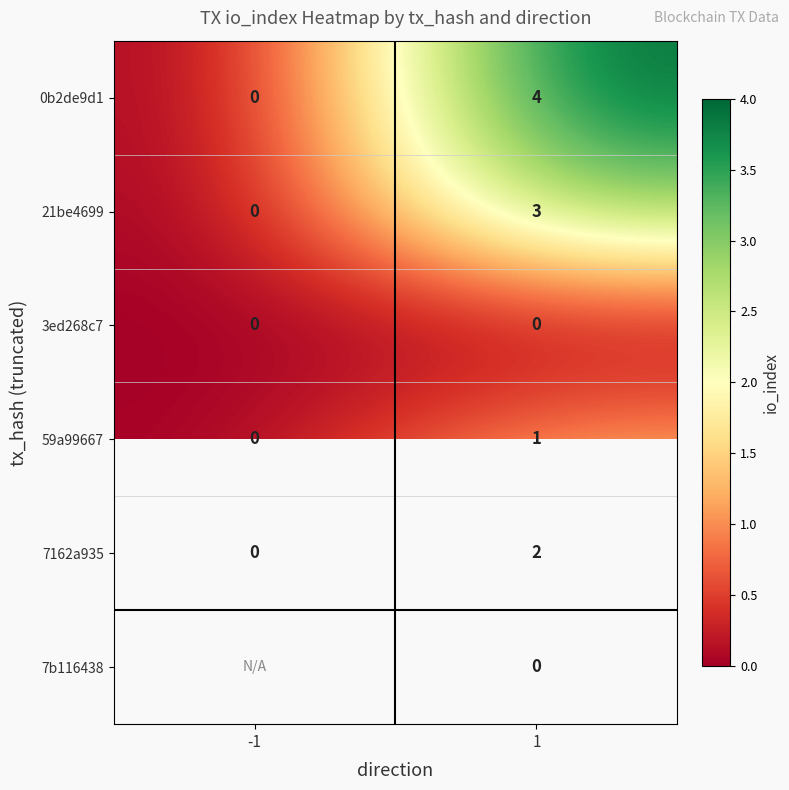

Is the value of 7162a935 at 1 greater than the value of 0b2de9d1 at -1?

Yes